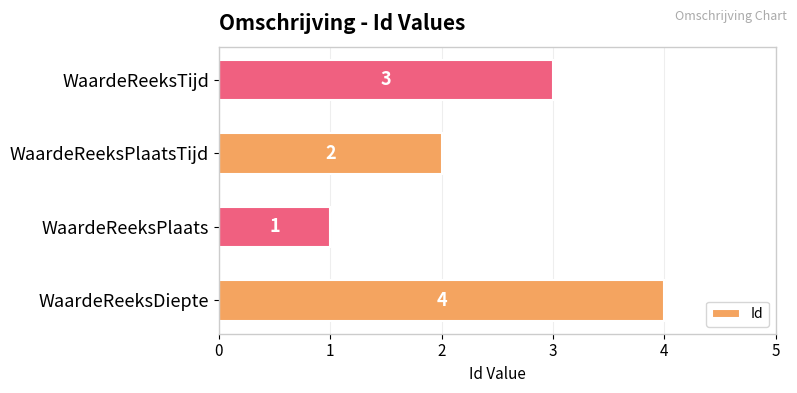

How many values are between 2 and 4?

3